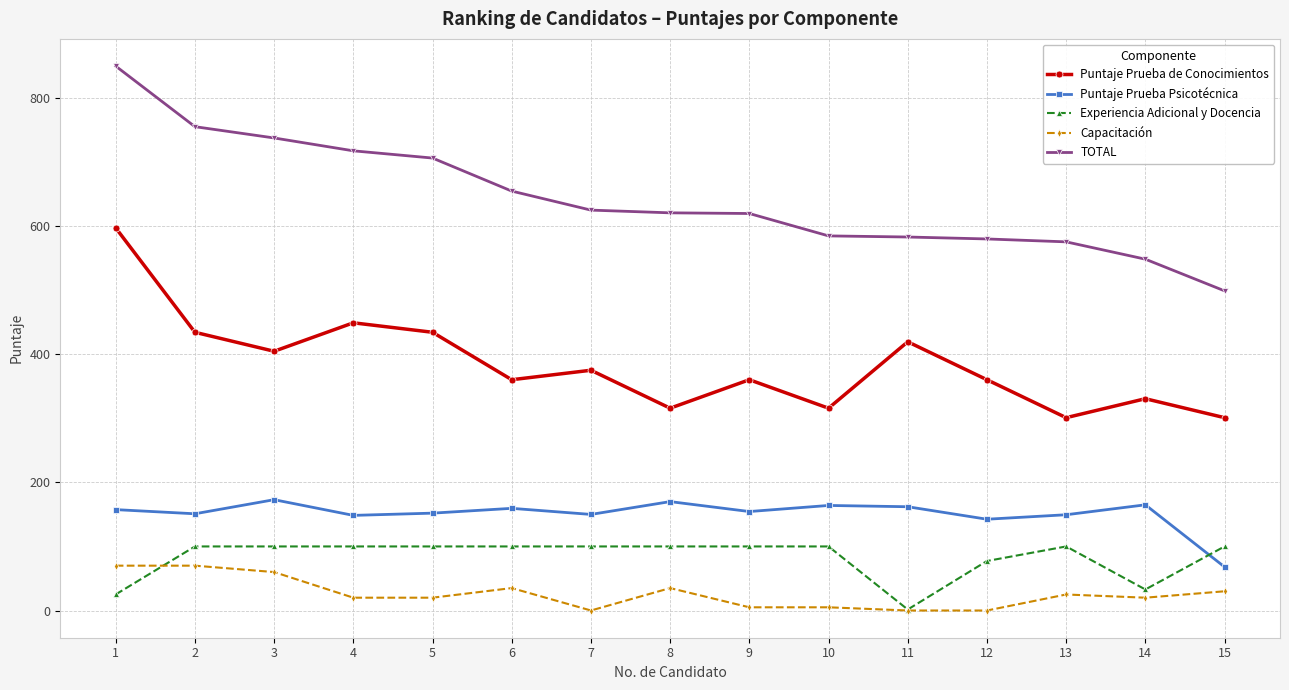

What is the sum of the TOTAL values at 13 and 8?

1196.4